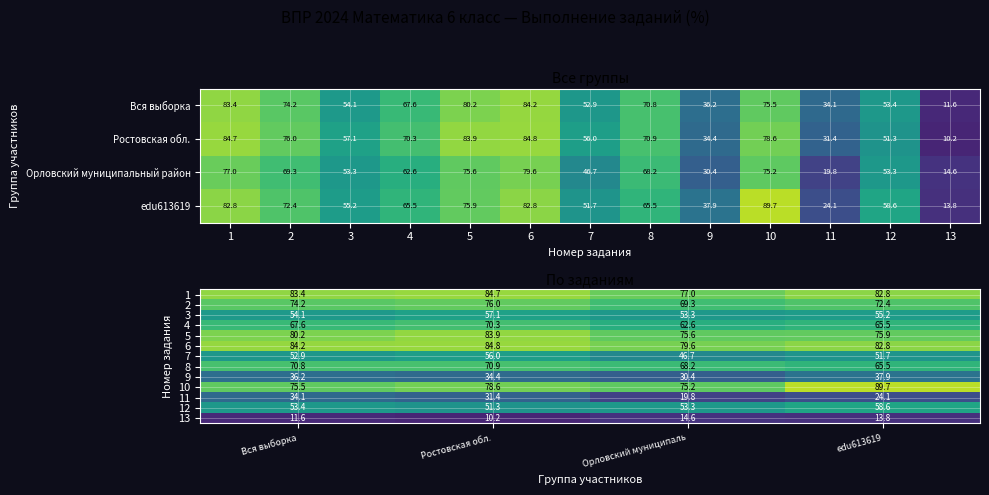

Read the Орловский муниципальный район value at 2.

69.3